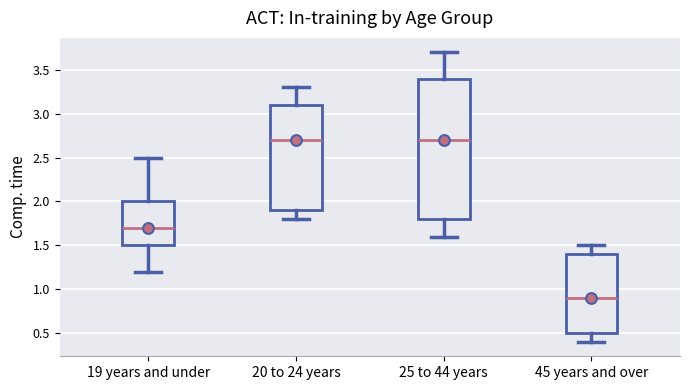

Reading left to right, read every box against the y-axis: the position of its median line, the range the box covers, and the ends of its whiskers. The values are not printed on the chart, so give them approximately, as read against the axis.

19 years and under: median 1.7, box 1.5 to 2.0, whiskers 1.2 to 2.5
20 to 24 years: median 2.7, box 1.9 to 3.1, whiskers 1.8 to 3.3
25 to 44 years: median 2.7, box 1.8 to 3.4, whiskers 1.6 to 3.7
45 years and over: median 0.9, box 0.5 to 1.4, whiskers 0.4 to 1.5